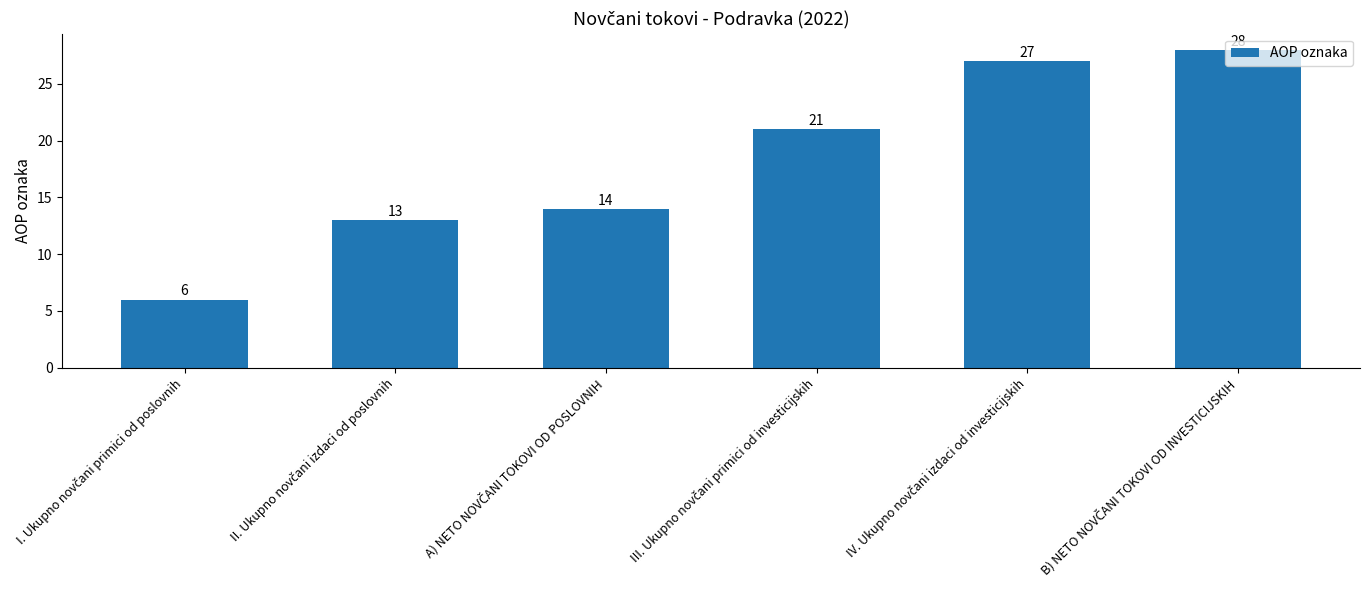

Reading left to right, what are all the values shown in this chart?

6	13	14	21	27	28